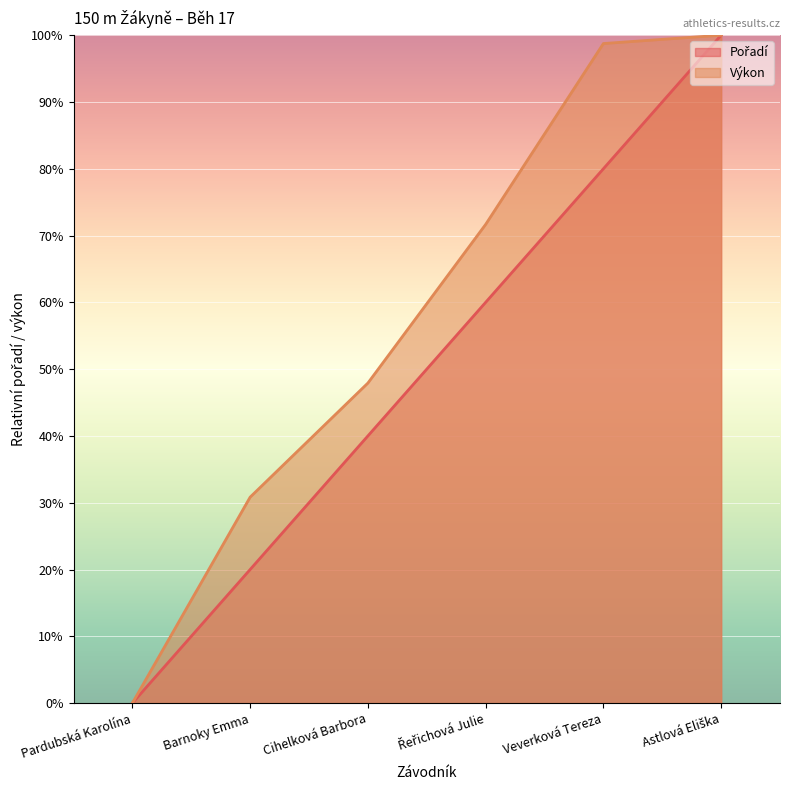

What is the approximate value of Výkon at Veverková Tereza?

98.7